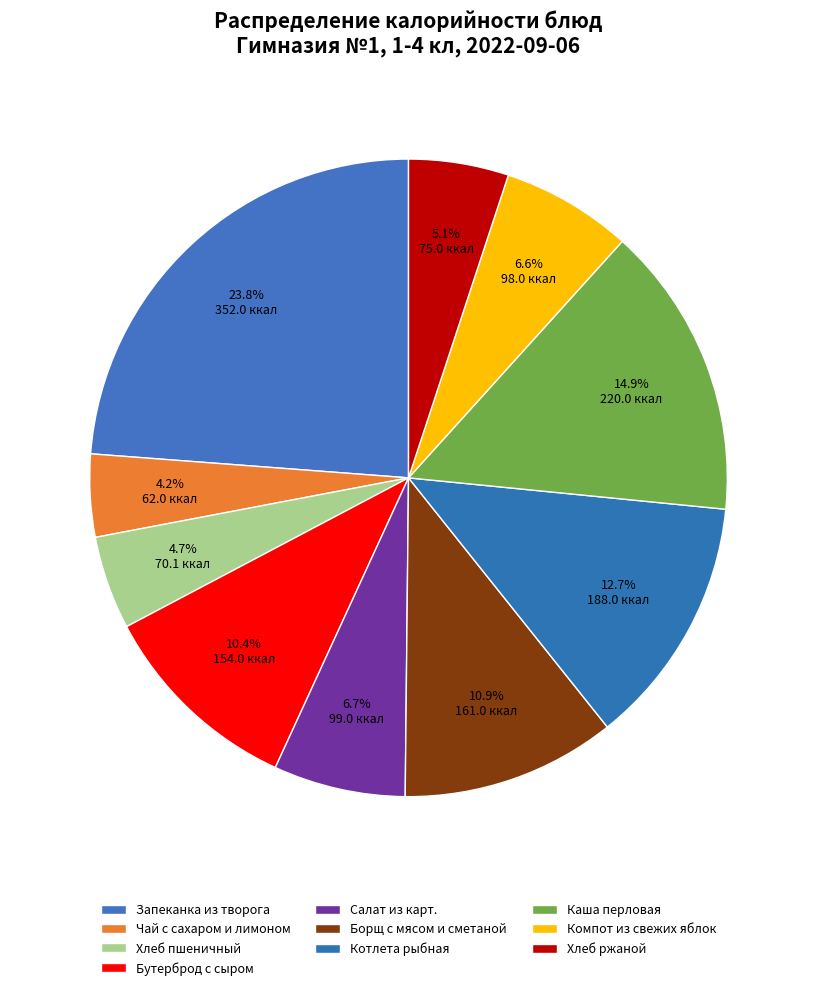

Combined, what portion of the pie is Котлета рыбная and Компот из свежих яблок?

19.3%